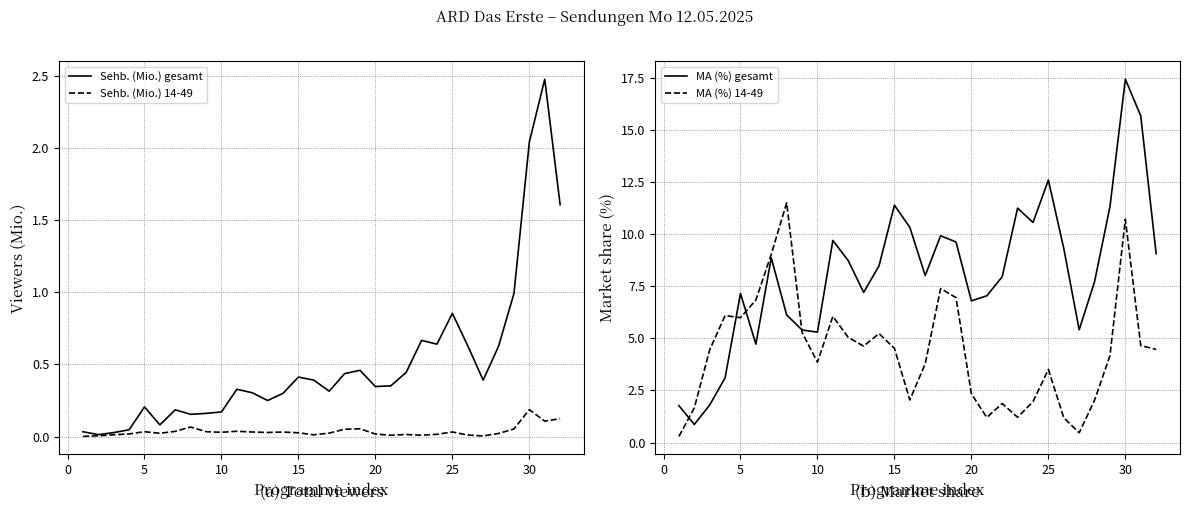

Which series has the largest total across all categories?

MA (%) gesamt